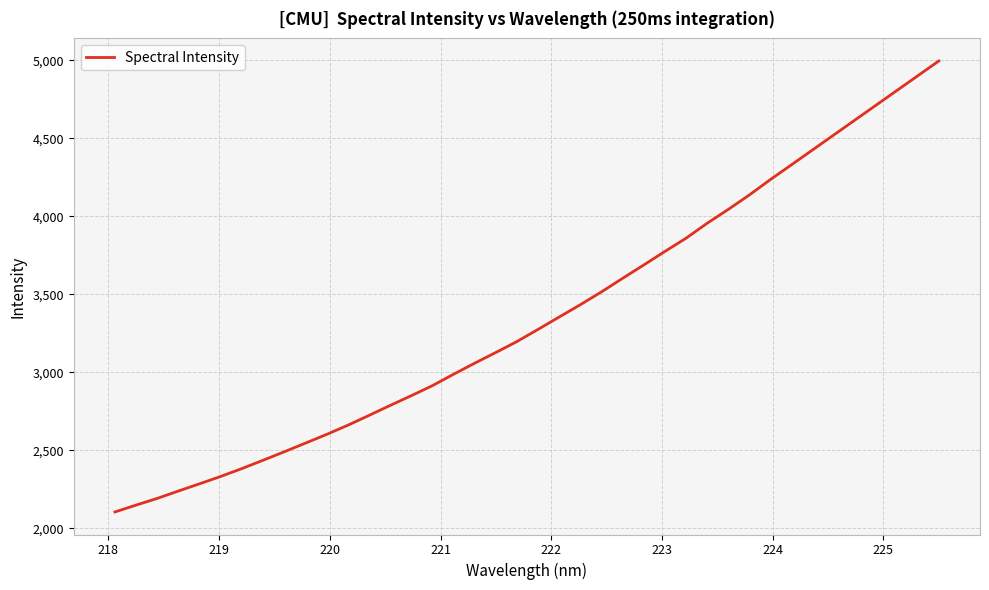

What is the minimum value shown in the chart?

2105.3